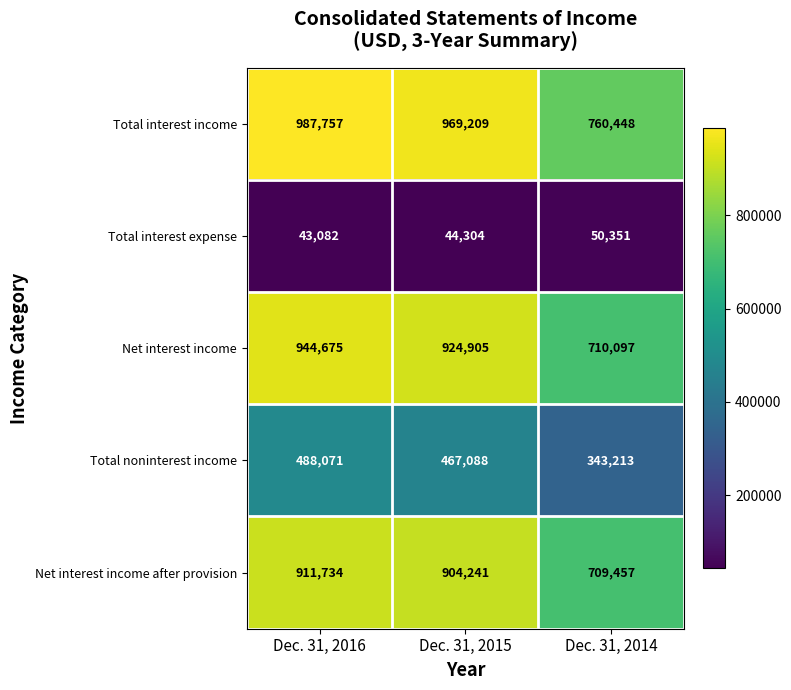

List the labels in order of Total noninterest income value, smallest first.

Dec. 31, 2014, Dec. 31, 2015, Dec. 31, 2016